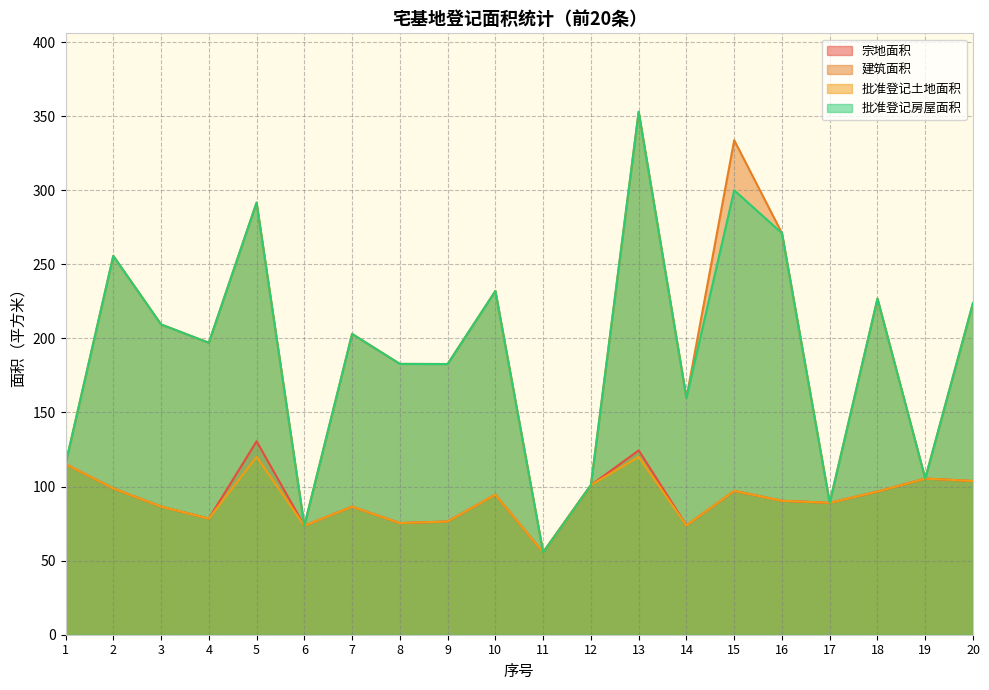

What is the total value across all series at 6?

294.2